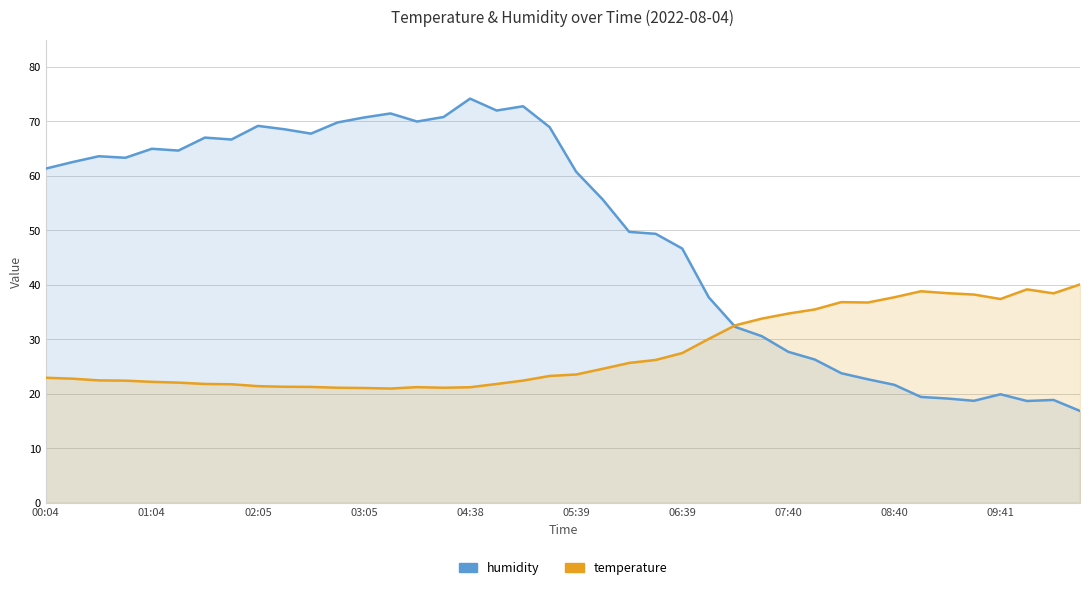

How many values in the temperature series are below 23?

19